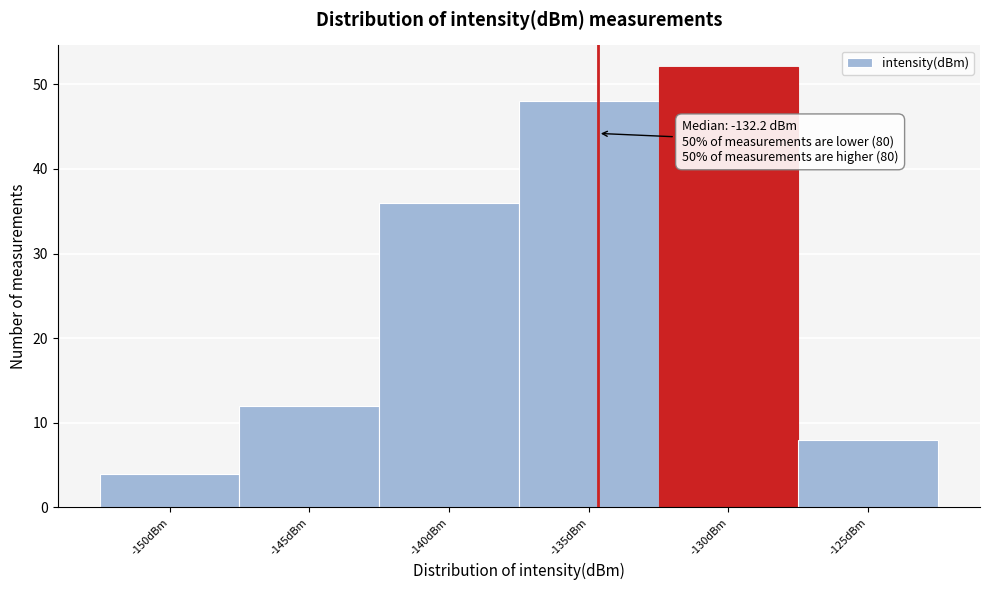

Reading right to left, what are all the values shown in this chart?

-125dBm=8	-130dBm=52	-135dBm=48	-140dBm=36	-145dBm=12	-150dBm=4